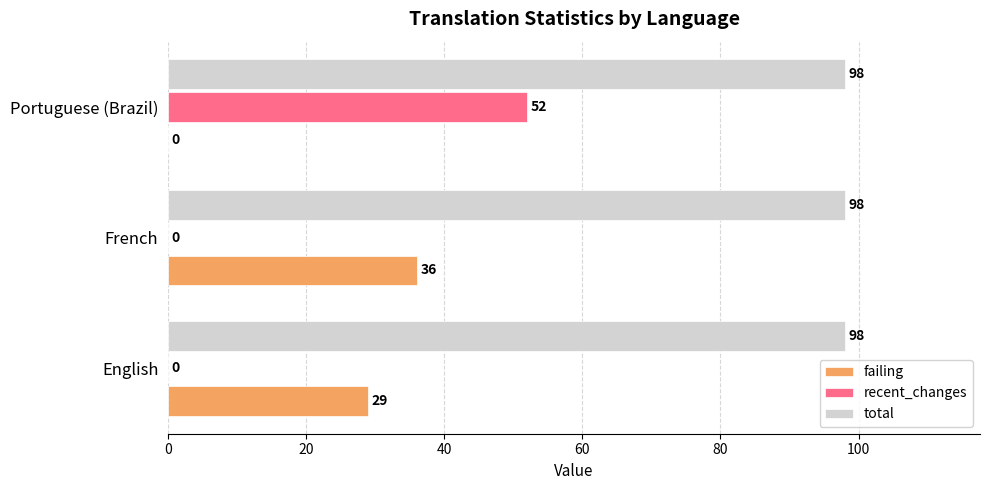

Between English and Portuguese (Brazil), which series saw the biggest shift?

recent_changes